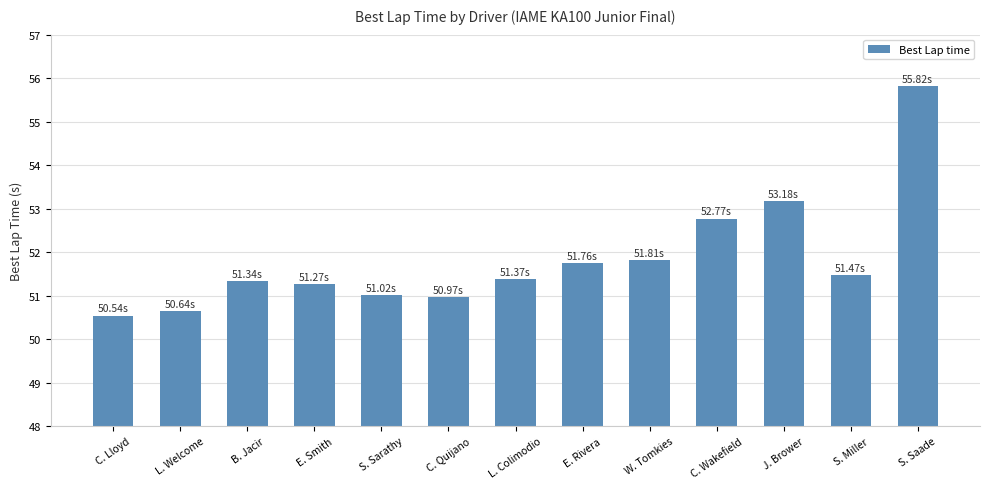

Where does the data first go above 51?

B. Jacir